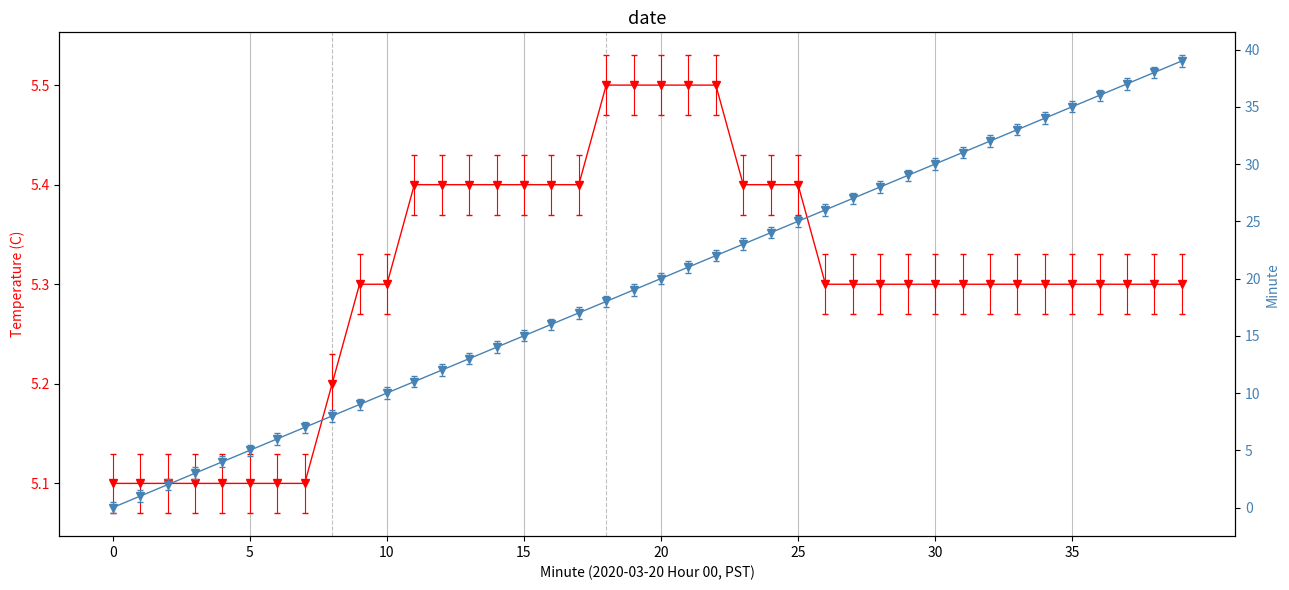

Which category has the highest value in the Temperature (C) series?

18